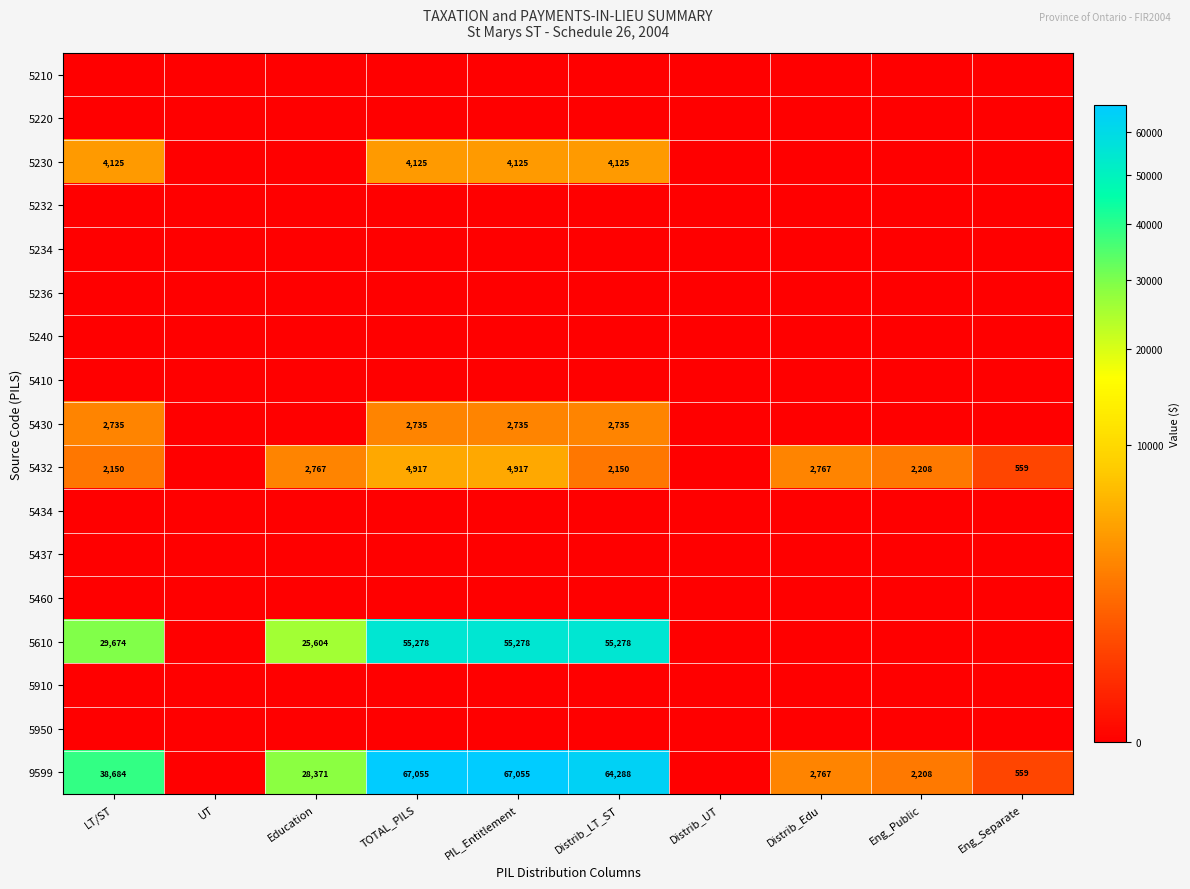

The 9599 series shows 64288 at Distrib_LT_ST. True or false?

True